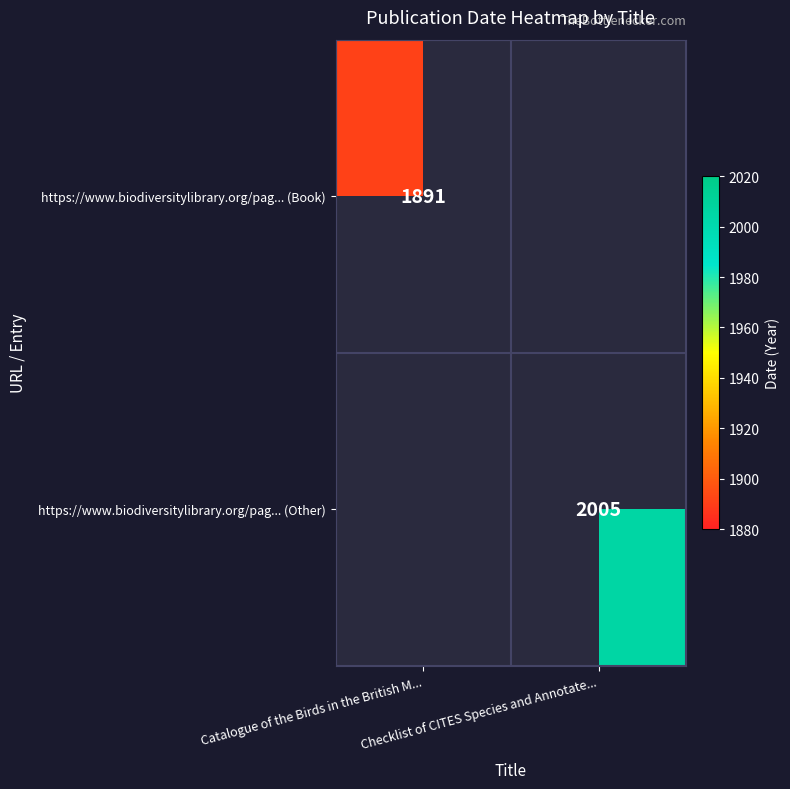

The https://www.biodiversitylibrary.org/pag... (Book) series shows 672 at Catalogue of the Birds in the British M.... True or false?

False